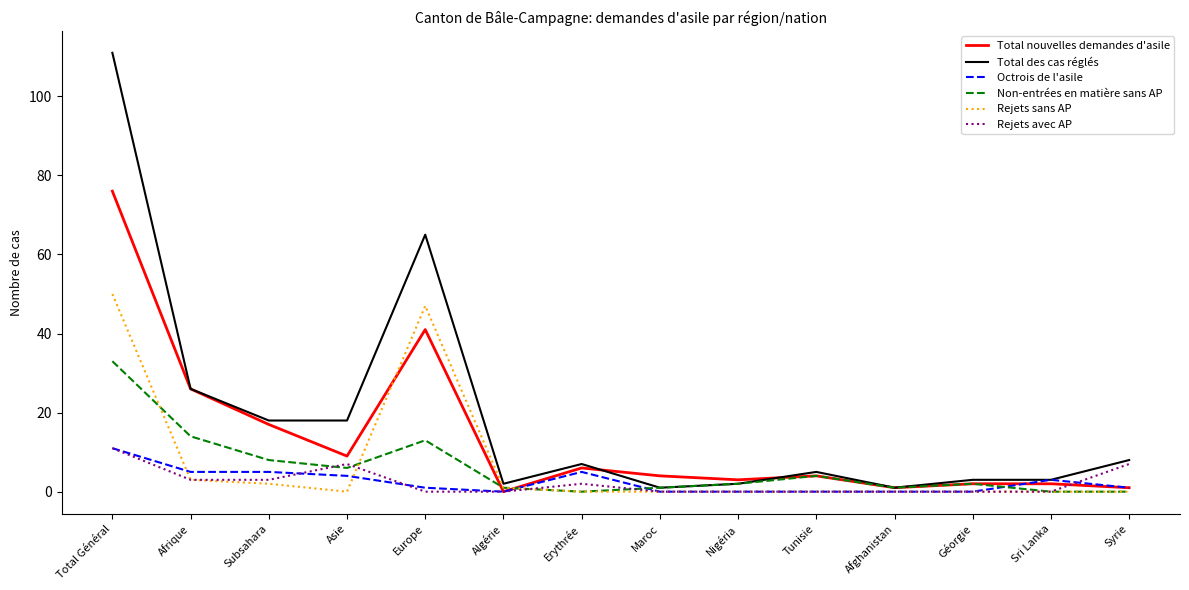

How many distinct data groups are displayed?

6